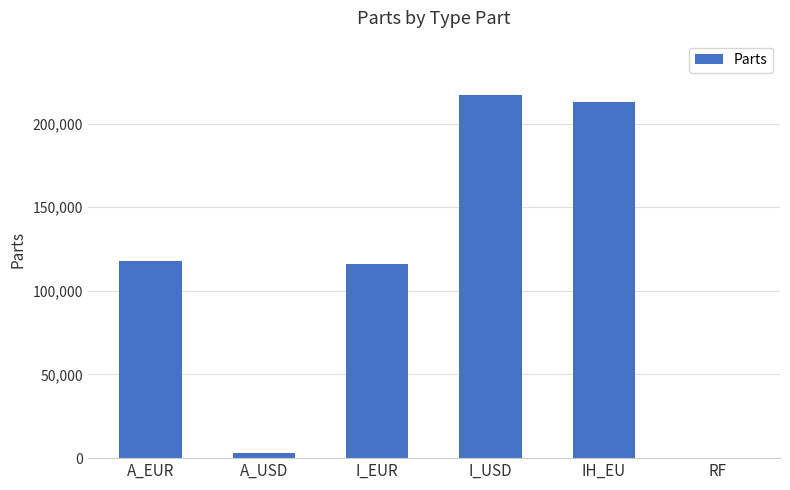

Between IH_EU and A_EUR, which is larger?

IH_EU